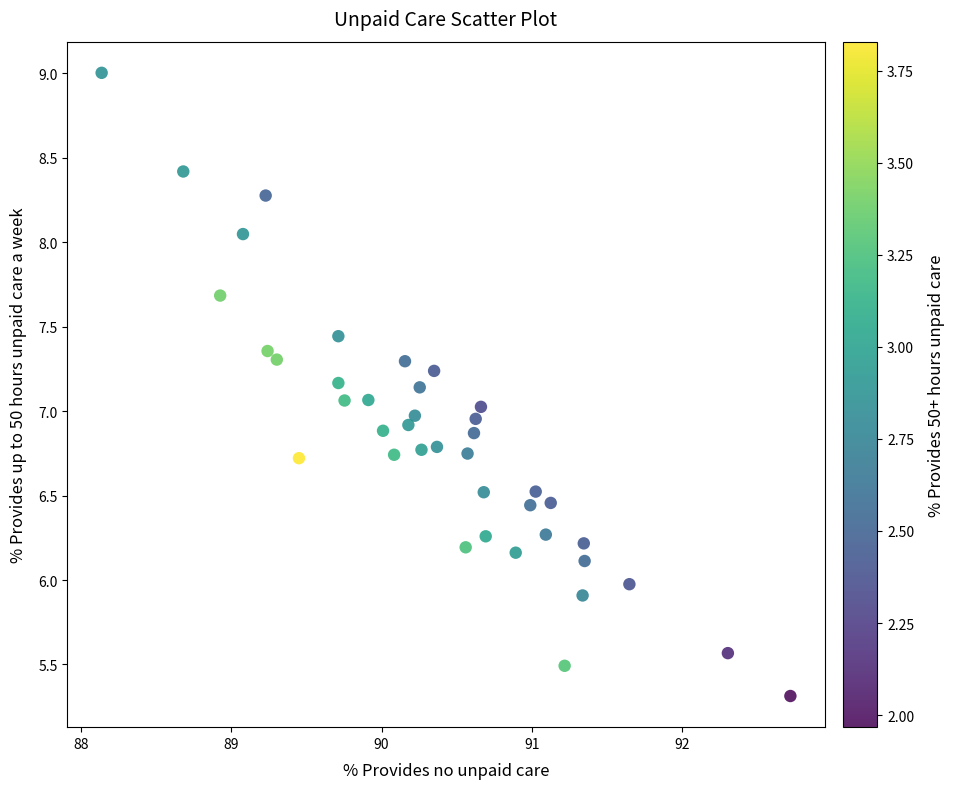

What is the range of Y values (max minus min)?

3.7